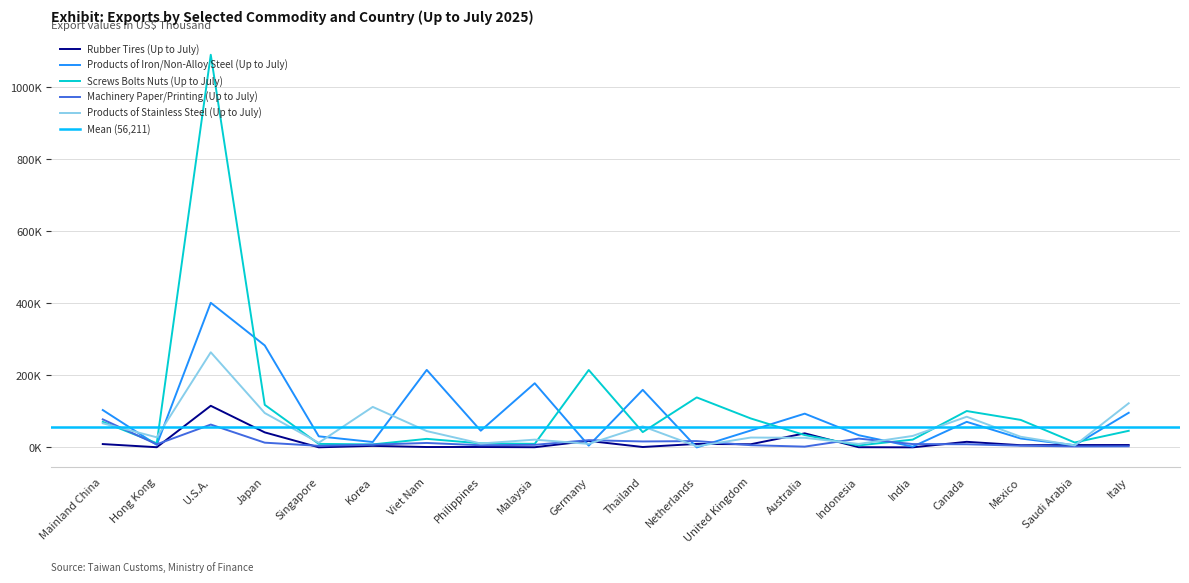

Is the value of Machinery Paper/Printing (Up to July) at Saudi Arabia greater than the value of Products of Stainless Steel (Up to July) at Singapore?

No